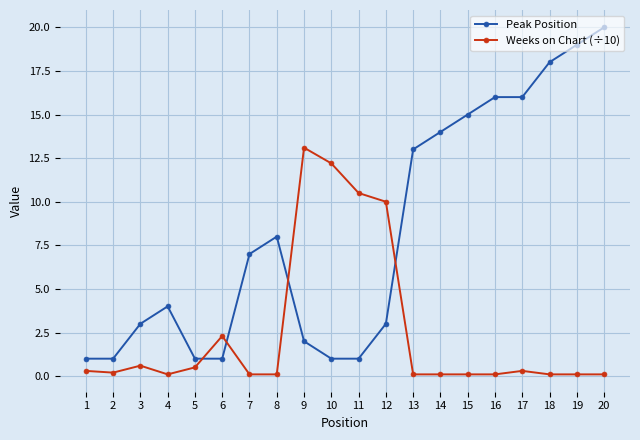

What is the average value of the Peak Position series?

8.2